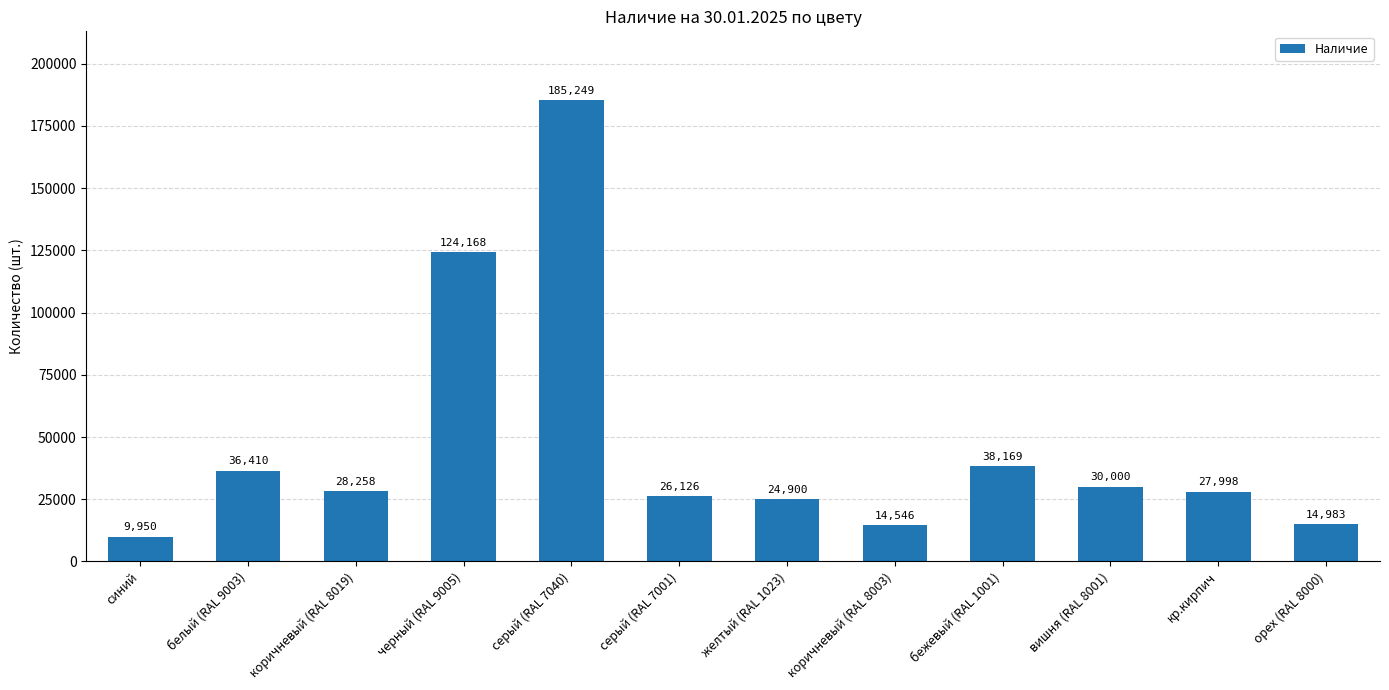

Approximately how many times larger is the value at синий compared to черный (RAL 9005)?

0.1